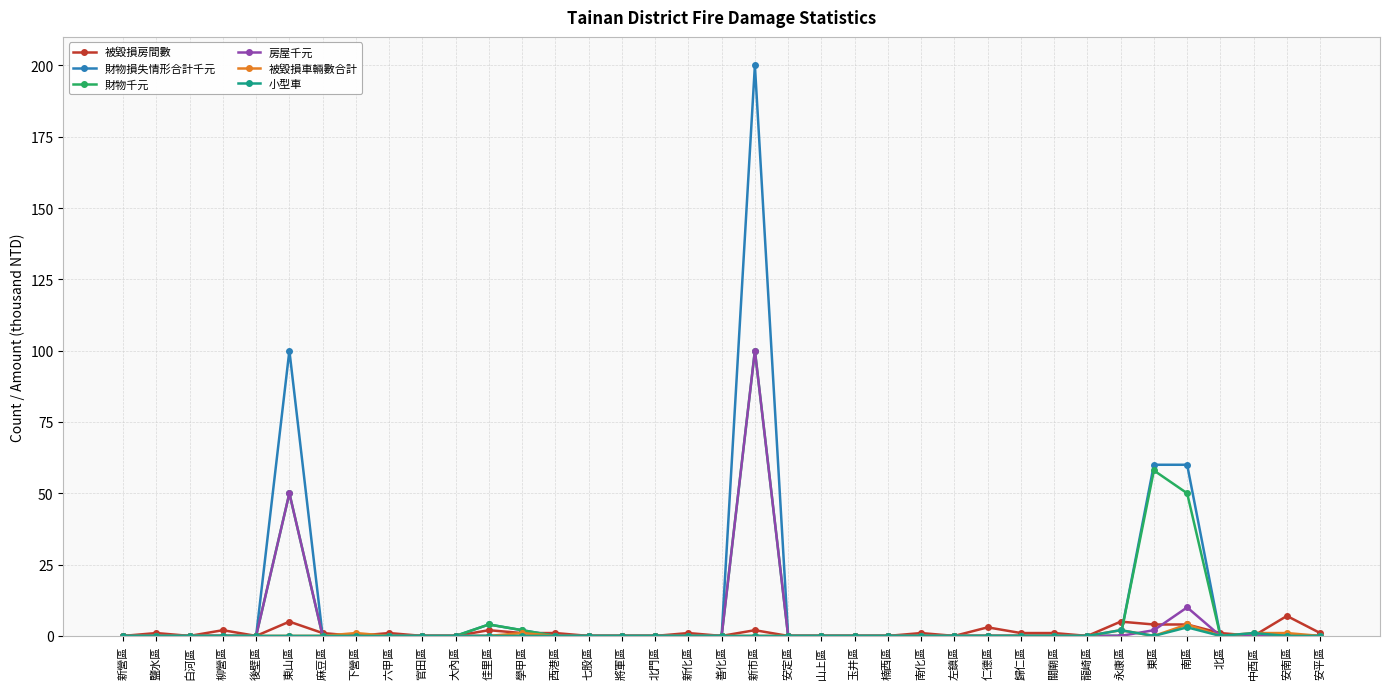

What position from the right is 仁德區?

11